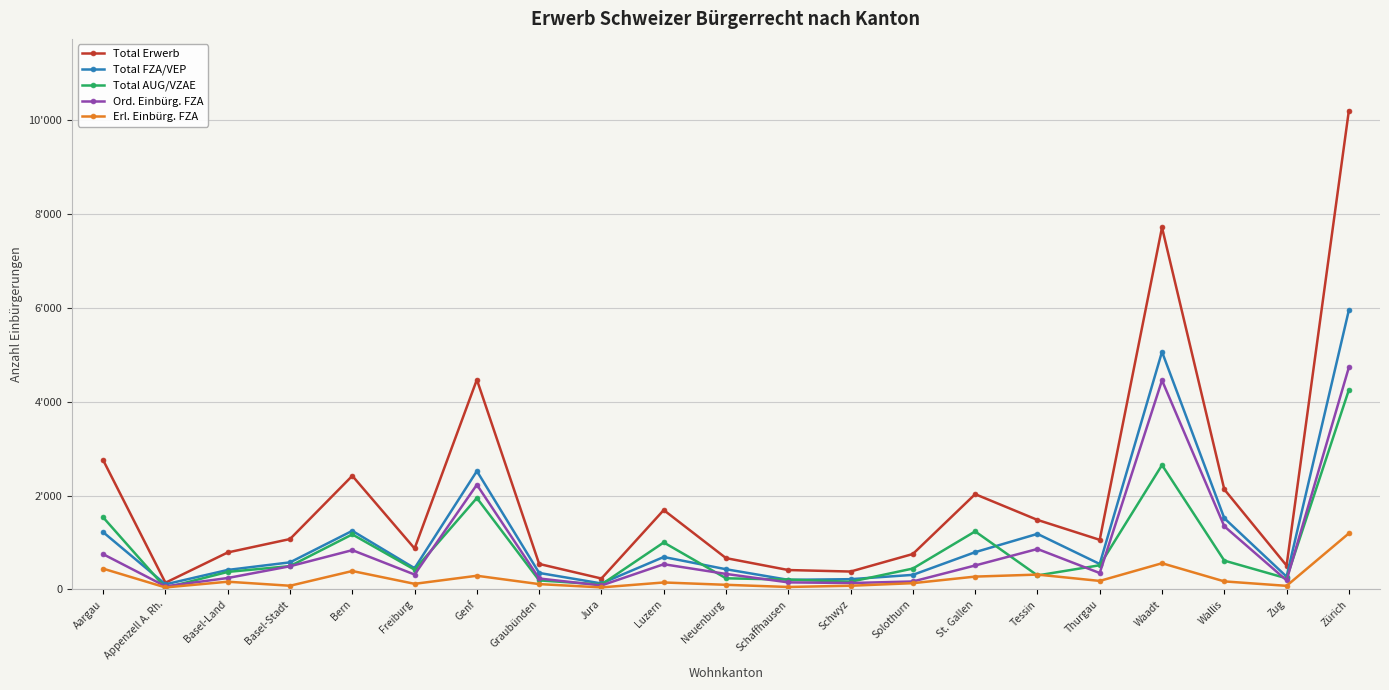

Is this an area chart (filled region under the line)?

No